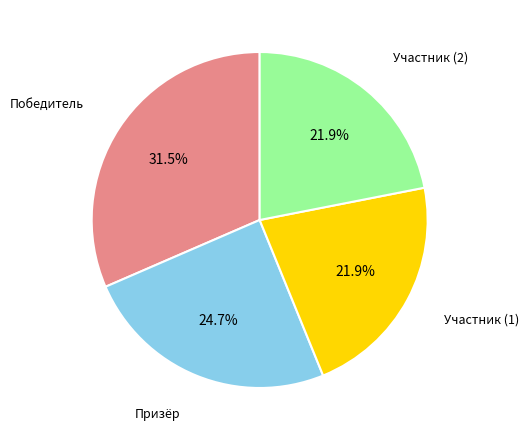

Combined, what portion of the pie is Победитель and Призёр?

56.2%